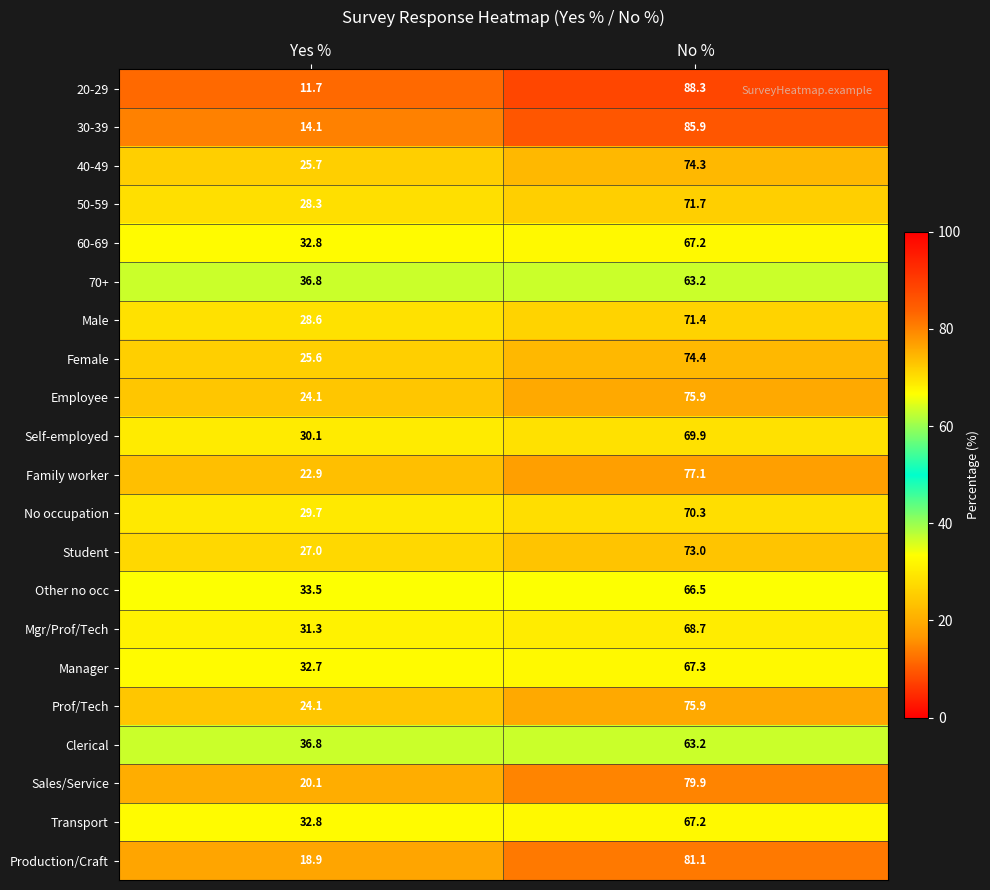

Read the Other no occ value at Yes %.

33.5